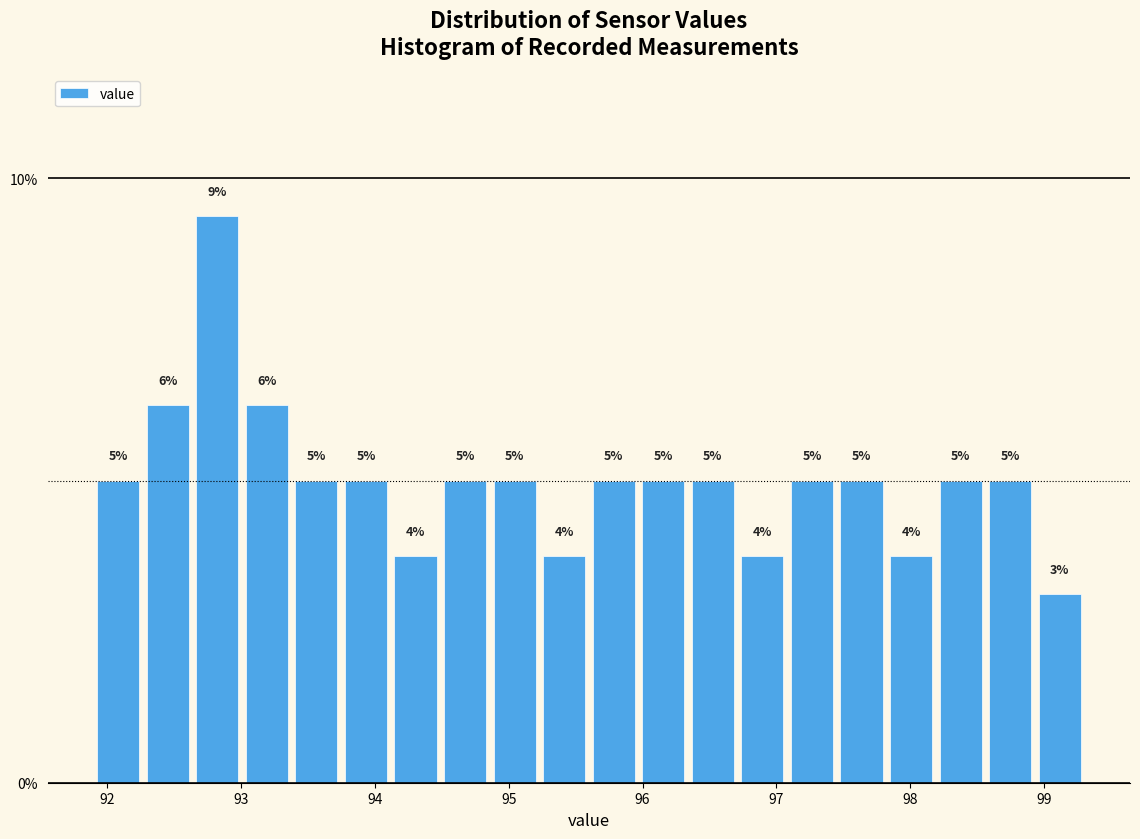

Around what value on the x-axis is the tallest bar? Give the approximate position of its centre, as read against the axis.

92.8